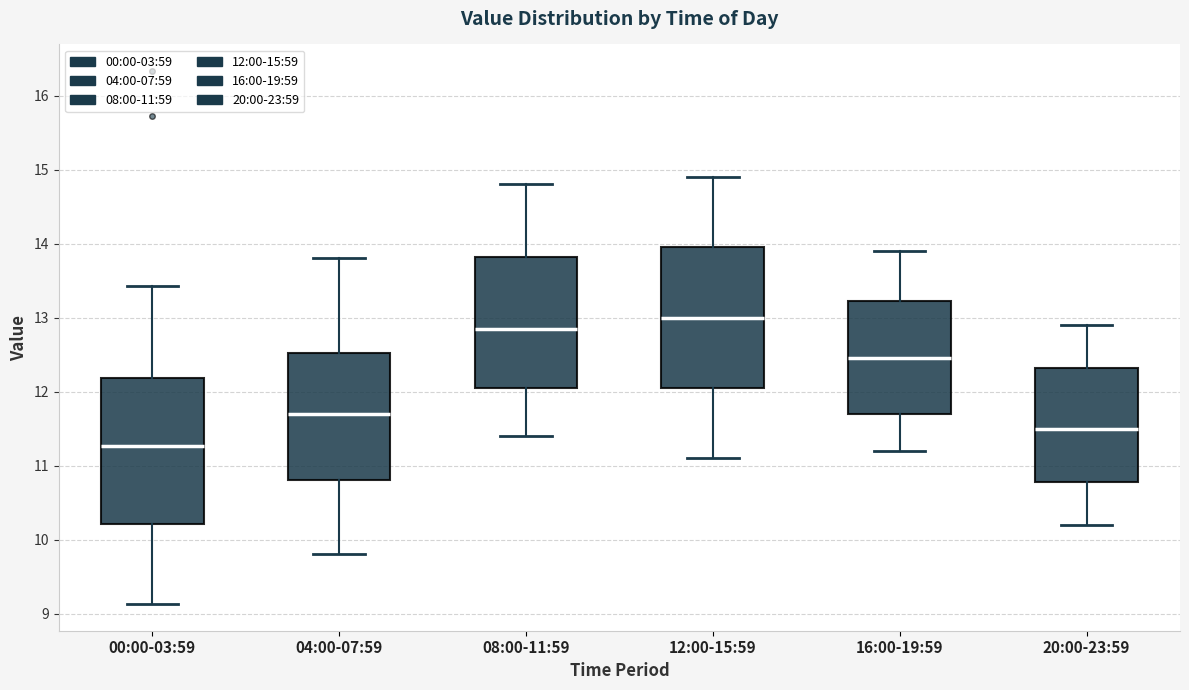

Reading left to right, read every box against the y-axis: the position of its median line, the range the box covers, and the ends of its whiskers. The values are not printed on the chart, so give them approximately, as read against the axis.

00:00-03:59: median 11.3, box 10.2 to 12.2, whiskers 9.1 to 13.4
04:00-07:59: median 11.7, box 10.8 to 12.5, whiskers 9.8 to 13.8
08:00-11:59: median 12.9, box 12.1 to 13.8, whiskers 11.4 to 14.8
12:00-15:59: median 13.0, box 12.1 to 14.0, whiskers 11.1 to 14.9
16:00-19:59: median 12.5, box 11.7 to 13.2, whiskers 11.2 to 13.9
20:00-23:59: median 11.5, box 10.8 to 12.3, whiskers 10.2 to 12.9